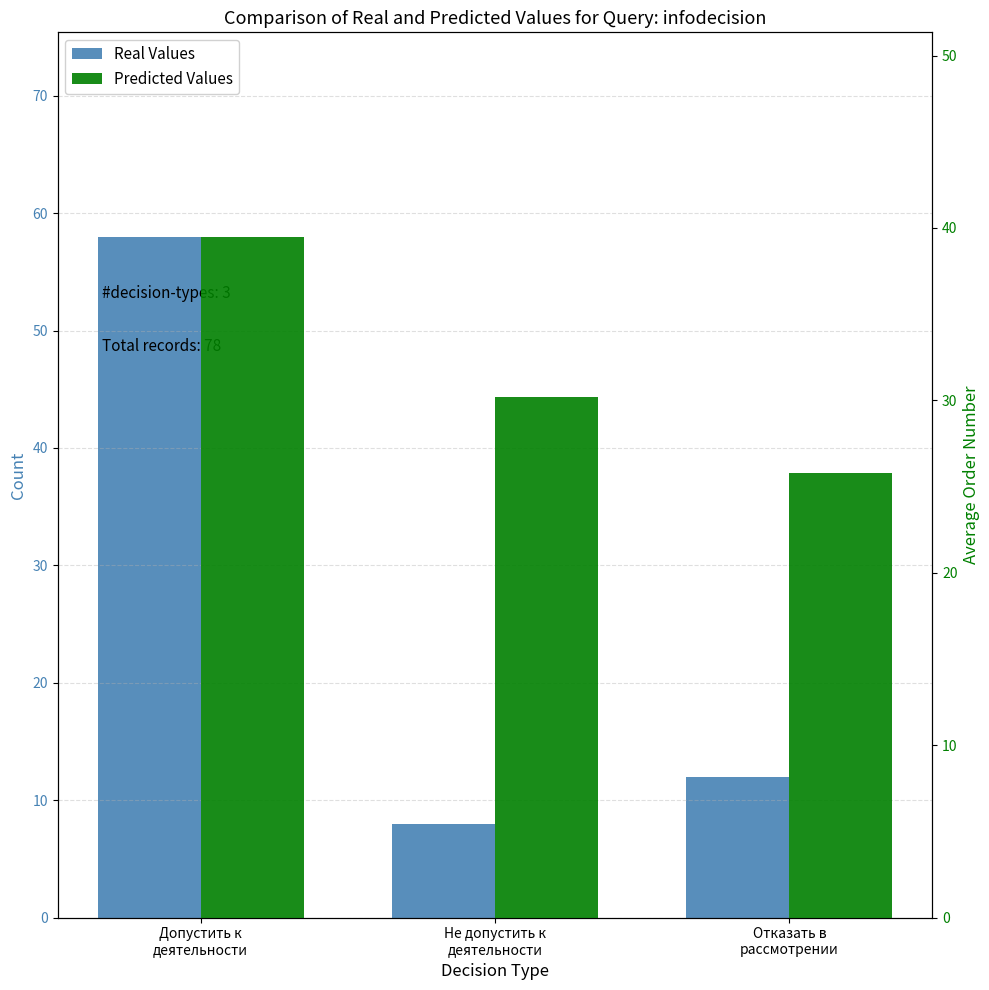

What is the minimum value for Avg Order (Predicted Values)?

25.8